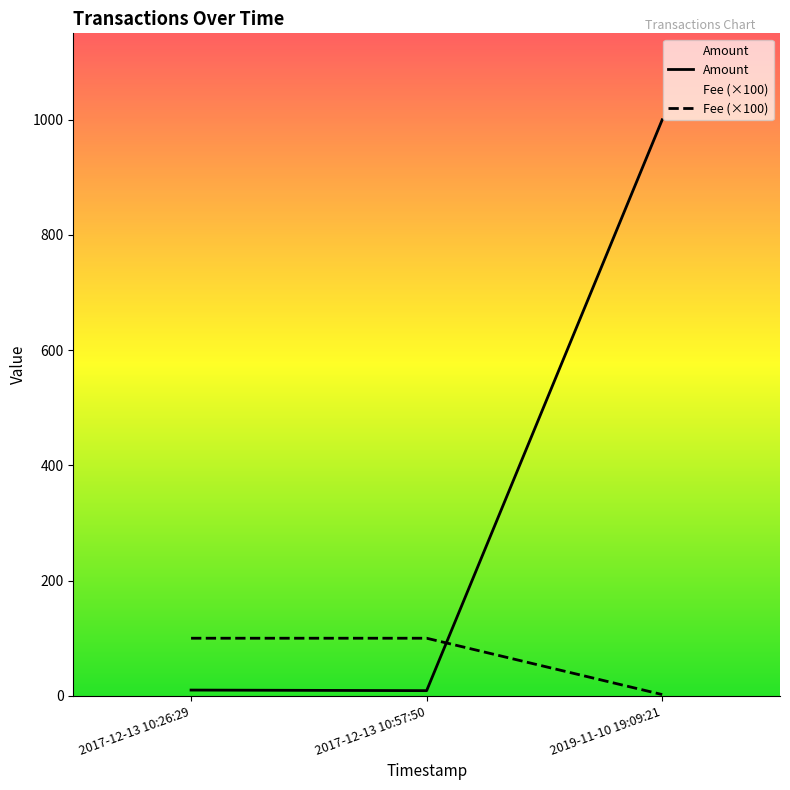

What is the lowest value of the Amount series?

9.0